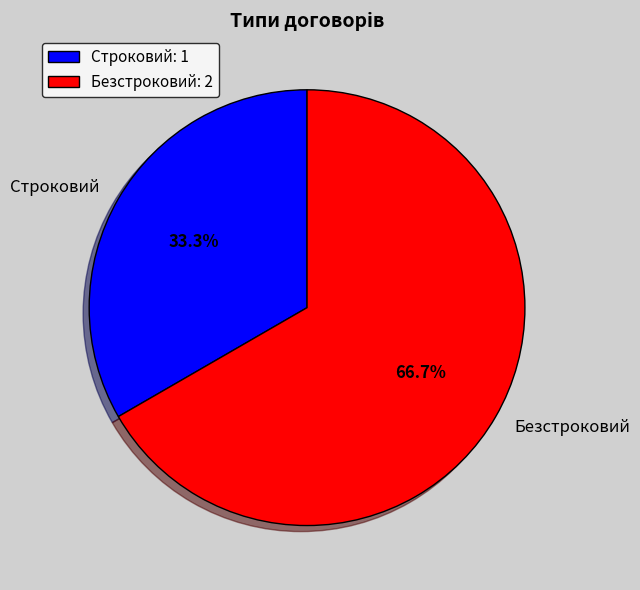

Is it true that Безстроковий is 81% of the pie?

False